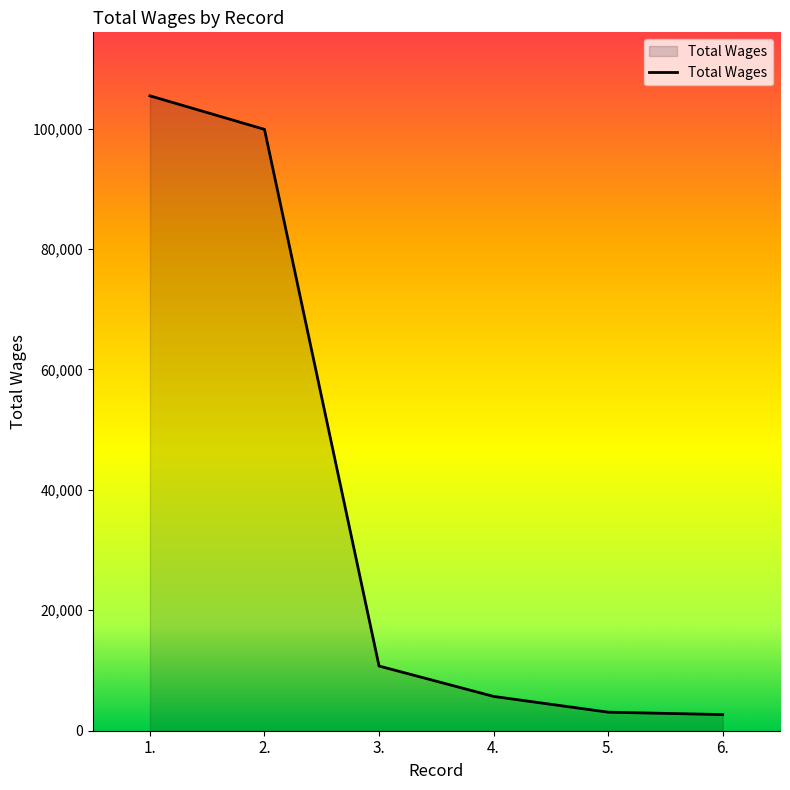

What is the smallest value displayed?

2680